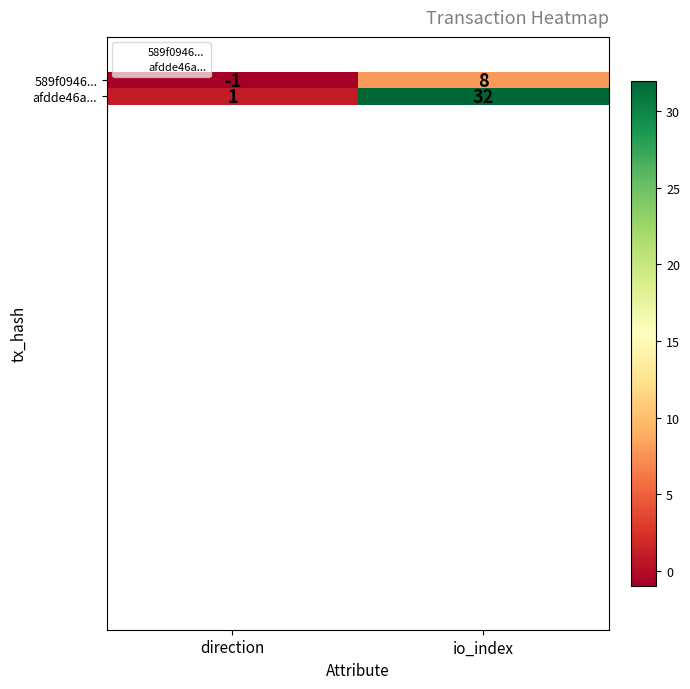

Reading right to left, list all the values displayed in this chart.

589f0946...: 8	-1
afdde46a...: 32	1